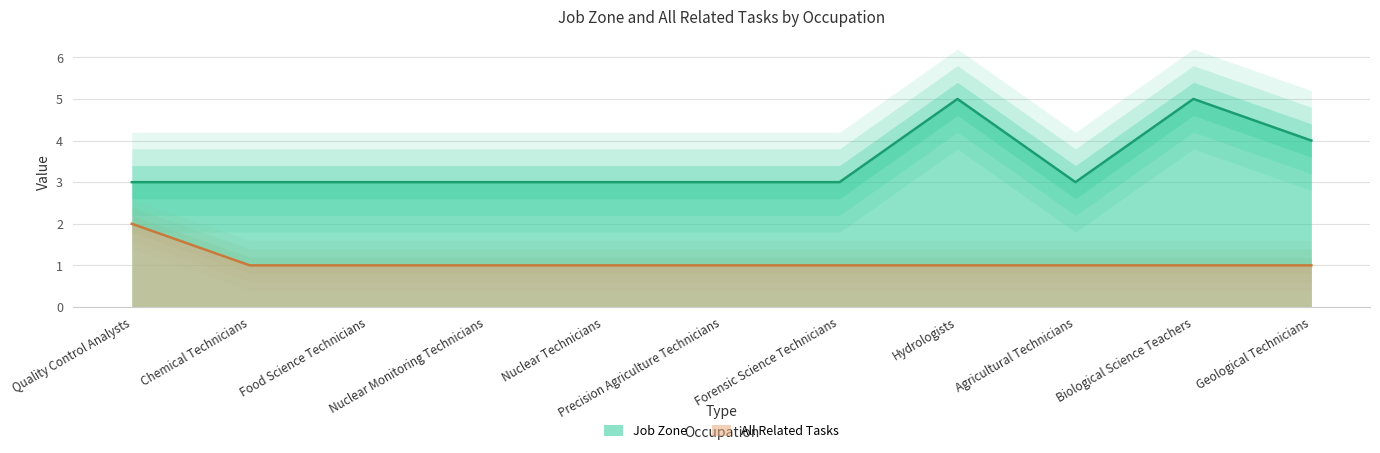

At how many categories does at least one series exceed 1?

11